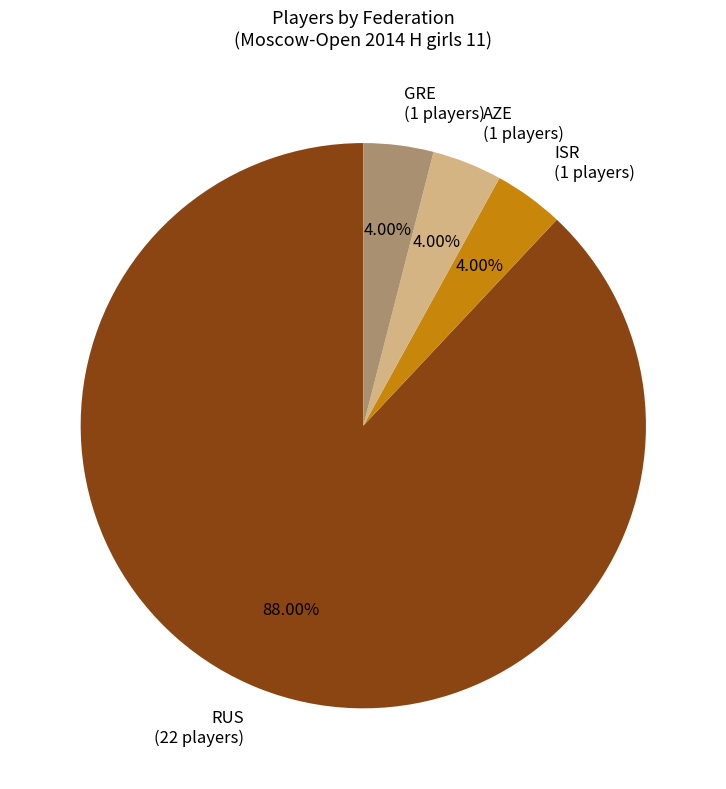

Is the sum of ISR (1 players) and RUS (22 players) greater than half?

Yes